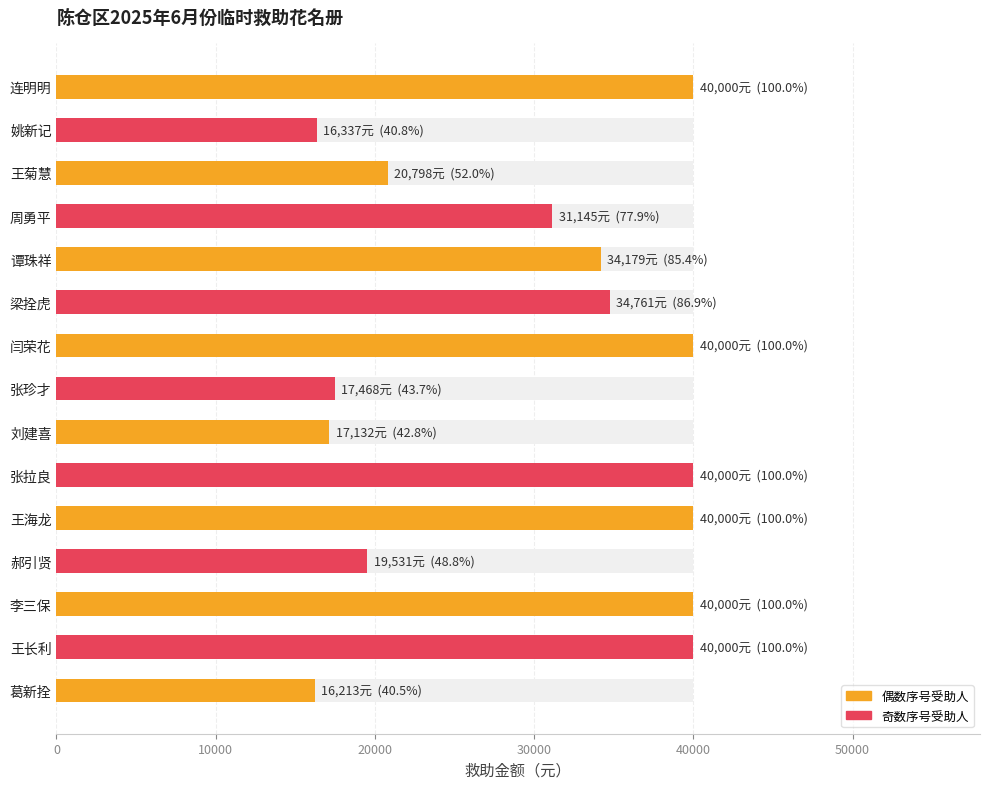

How many bars are there in total?

15